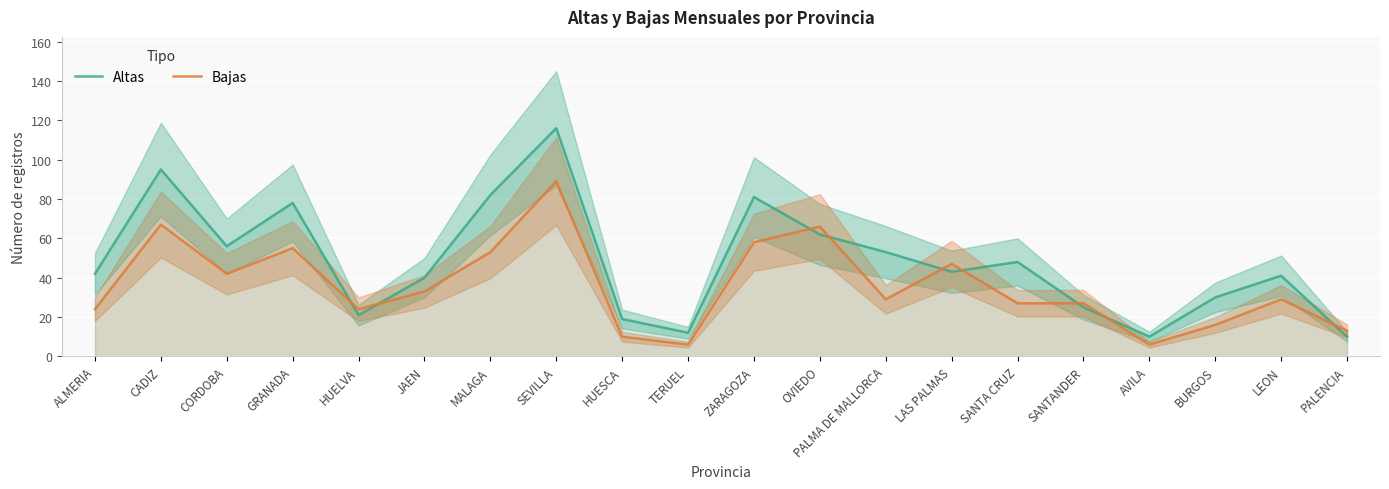

At which category does Bajas reach its first local valley?

CORDOBA